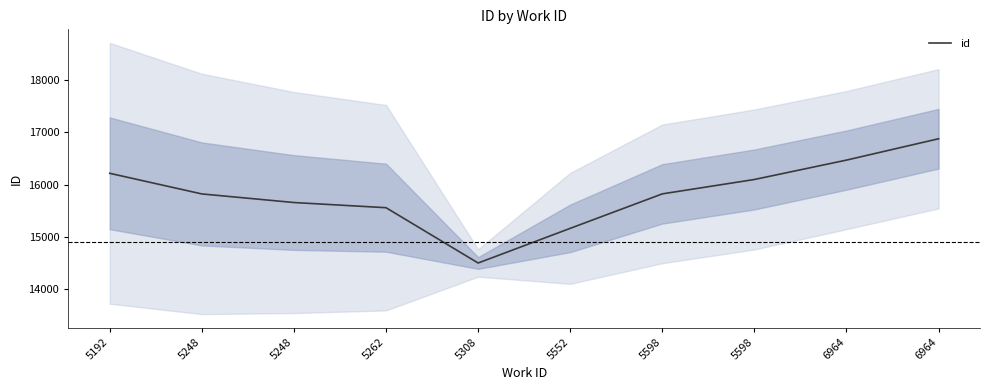

What is the approximate value at 5598?

16095.8